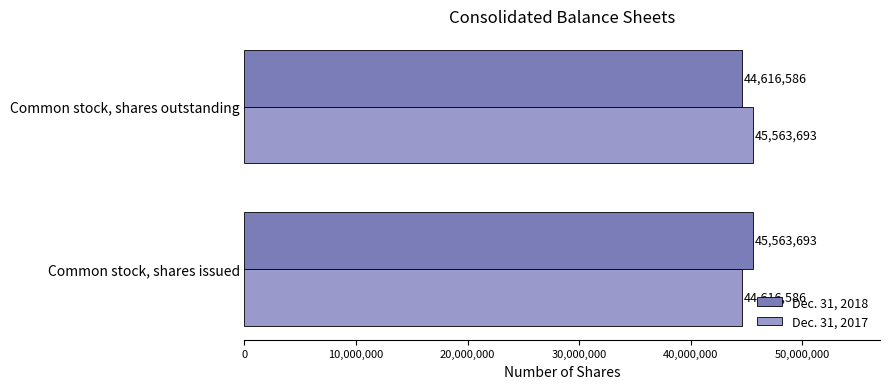

What is the difference between the highest and lowest values at Common stock, shares issued?

947107